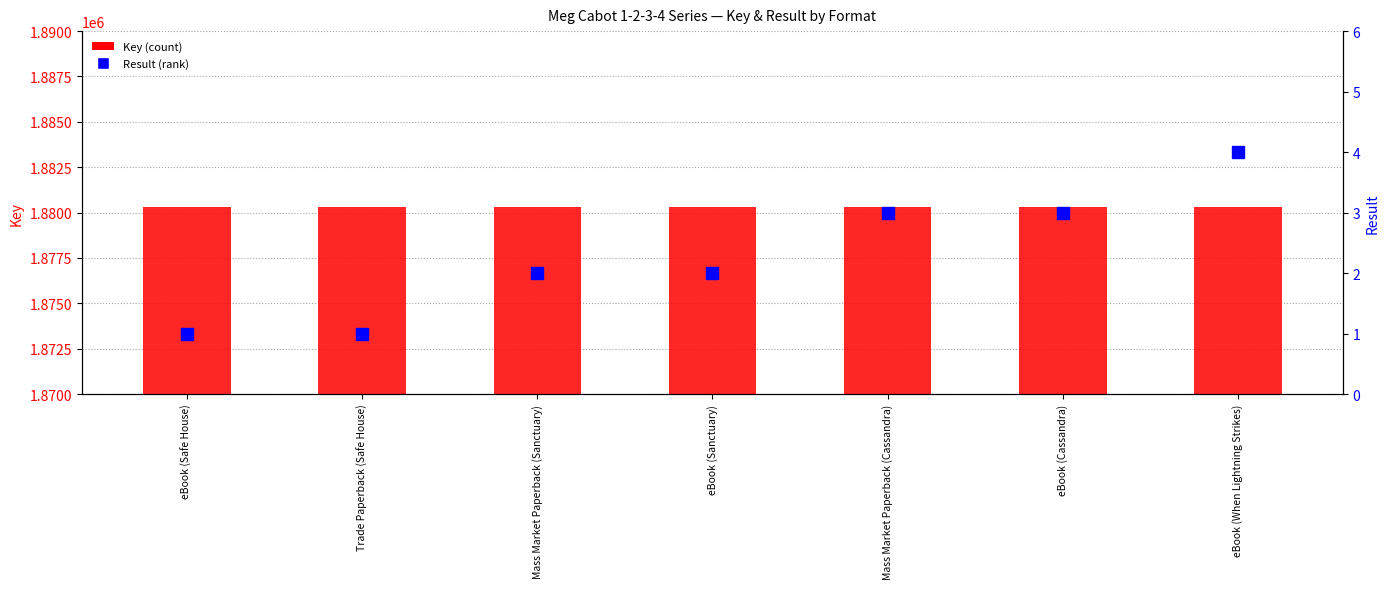

Is it true that Result equals 2 at Mass Market Paperback (Cassandra)?

False